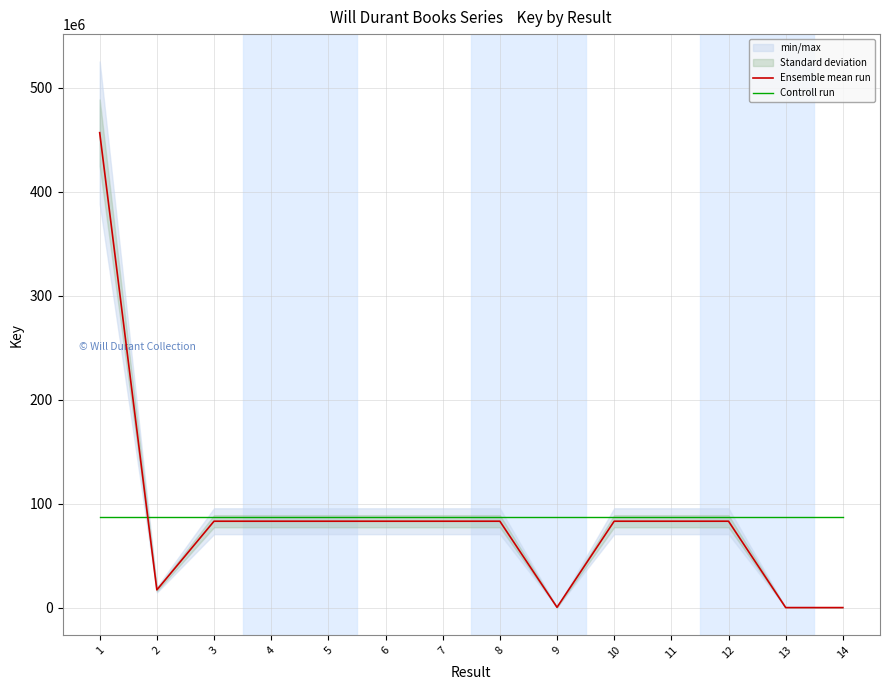

True or false: Ensemble mean run has a value of 97.0 at 14.

True